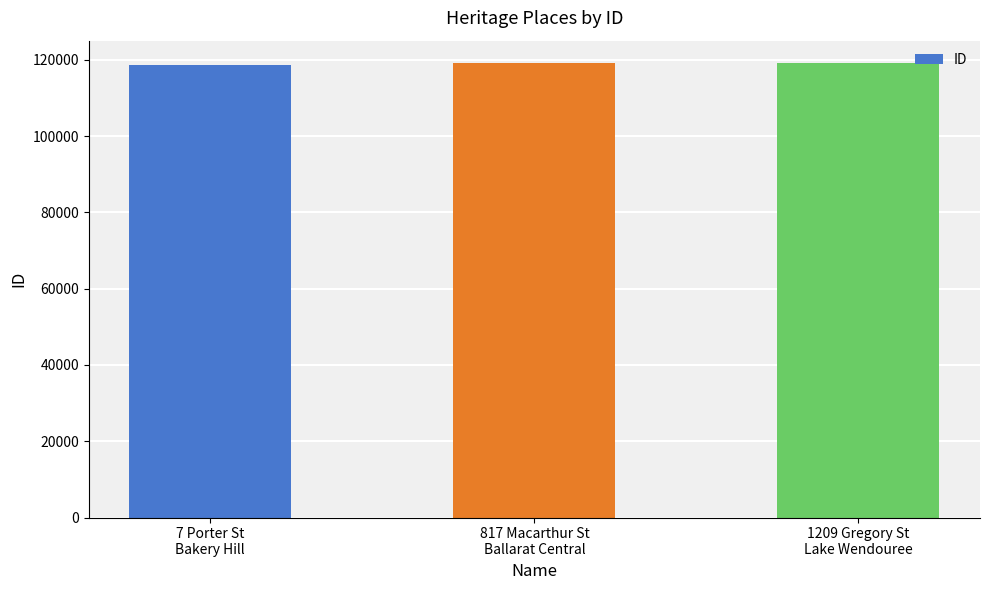

What is the value of the 2nd bar from the left?

119046